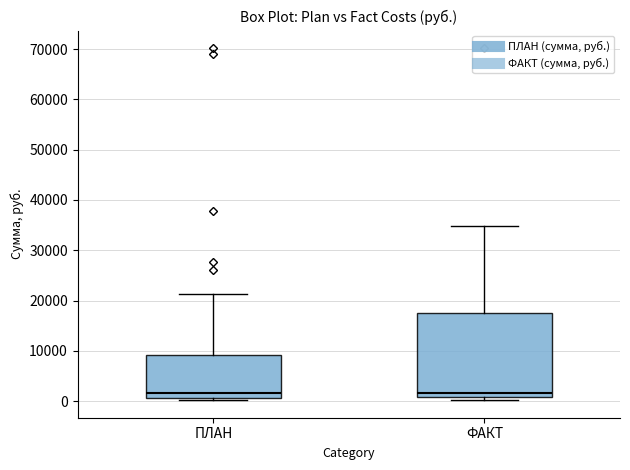

Comparing the boxes themselves (not the whiskers), which one is the tallest?

ФАКТ